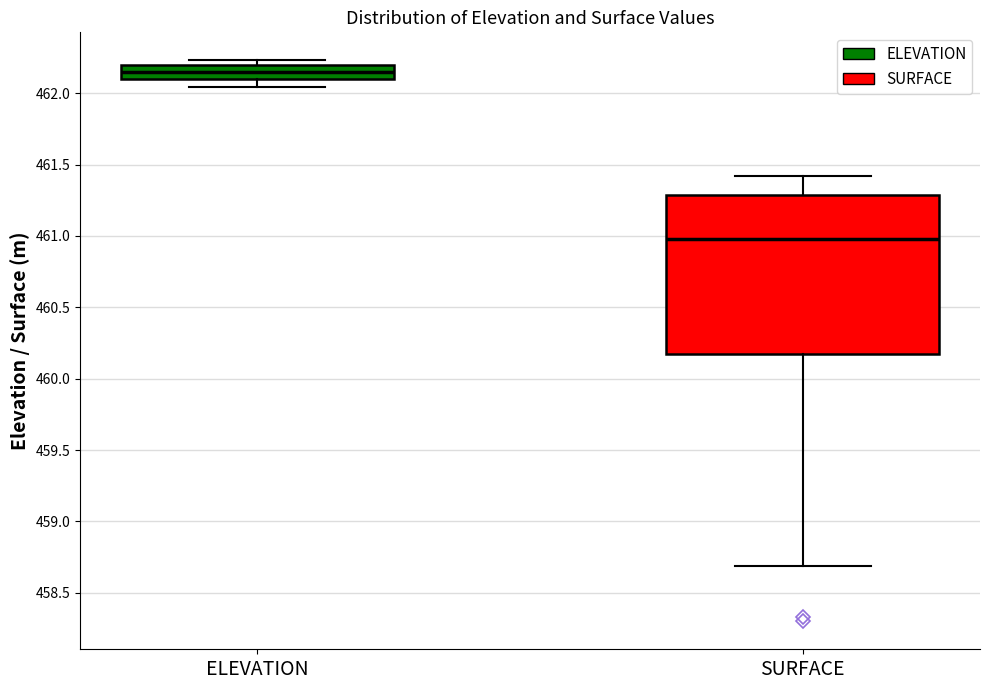

Reading left to right, read every box against the y-axis: the position of its median line, the range the box covers, and the ends of its whiskers. The values are not printed on the chart, so give them approximately, as read against the axis.

ELEVATION: median 462.15, box 462.10 to 462.20, whiskers 462.05 to 462.25
SURFACE: median 461.00, box 460.15 to 461.30, whiskers 458.70 to 461.40